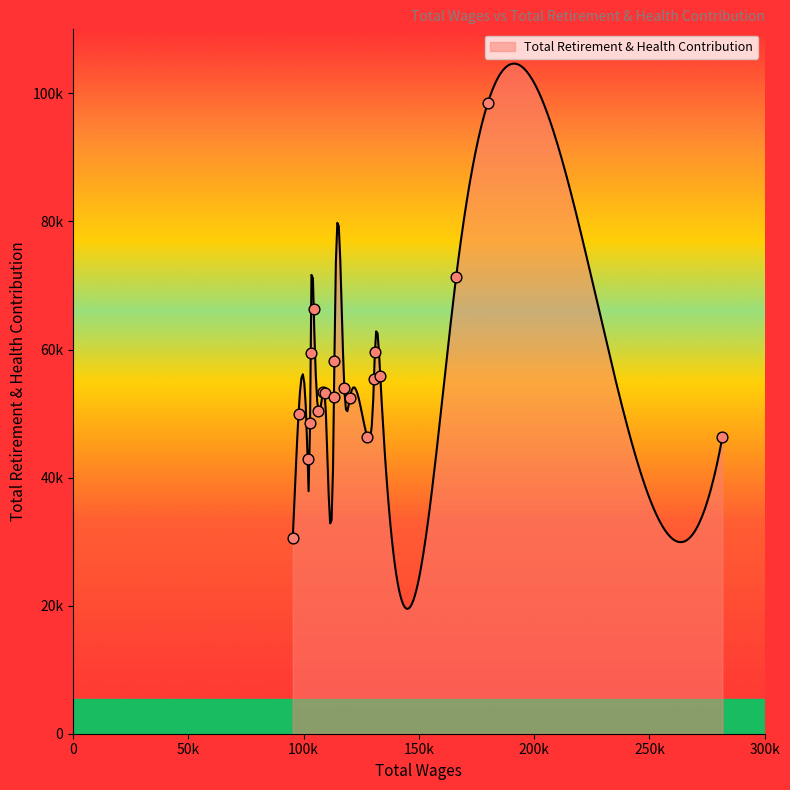

Which has a higher value, 179842.0 or 281683.0?

179842.0